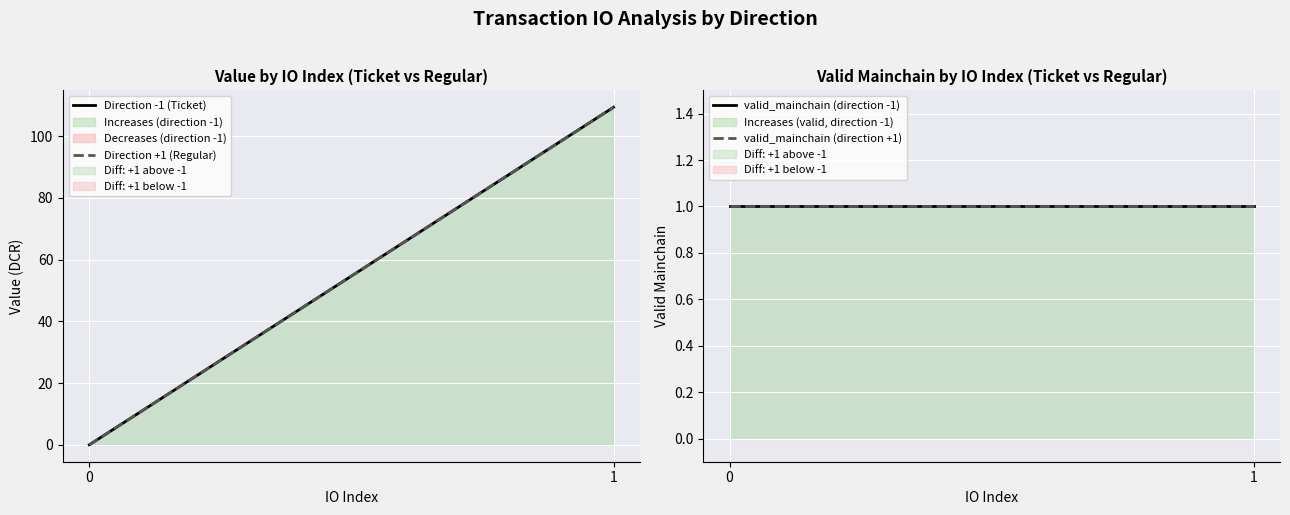

Reading left to right, transcribe all the data shown in this chart.

Direction -1 (Ticket): 0=0.0	1=109.3
Direction +1 (Regular): 0=0.0	1=109.3
valid_mainchain (direction -1): 0=1.0	1=1.0
valid_mainchain (direction +1): 0=1.0	1=1.0